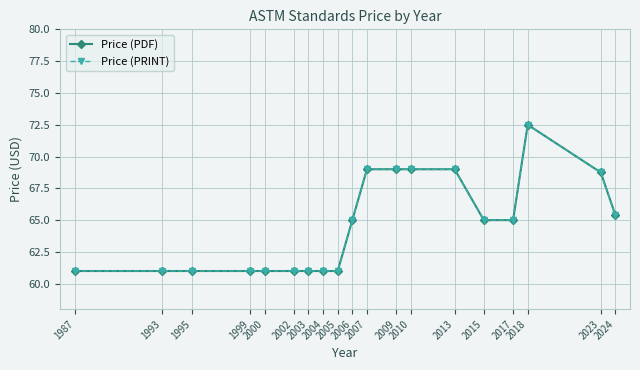

Is it true that Price (PDF) equals 118.9 at 2010?

False